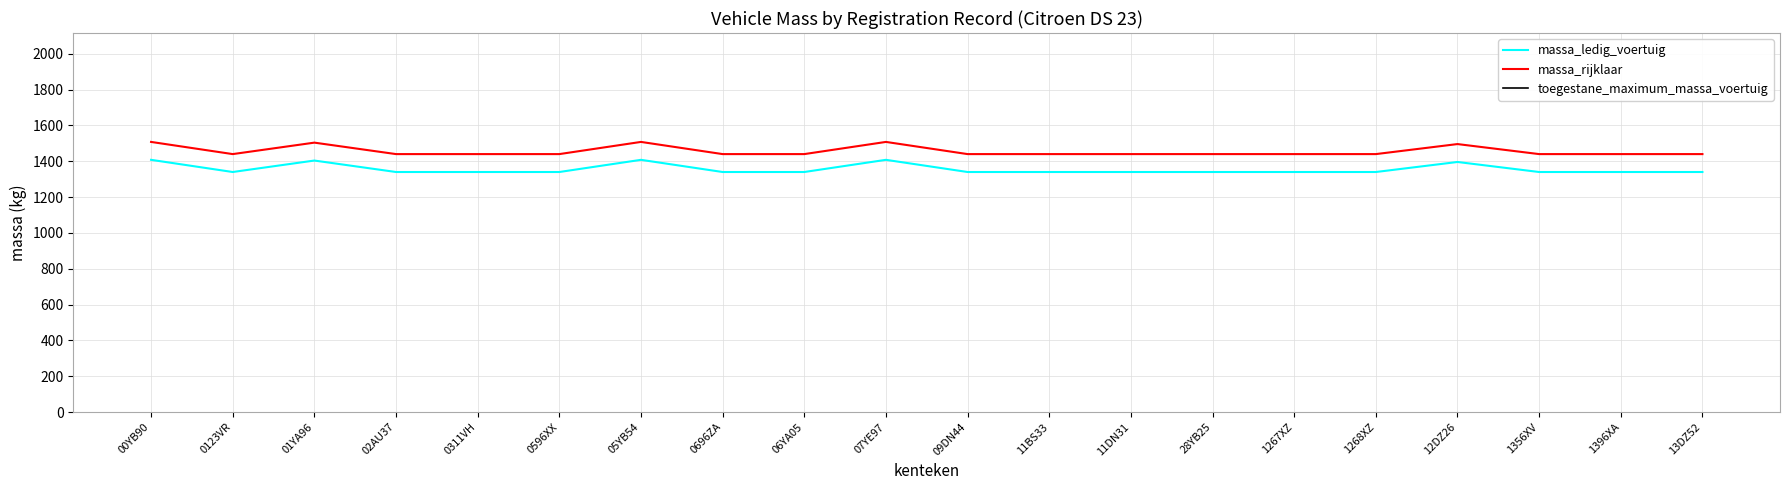

What is the value of the massa_ledig_voertuig point at the 2nd from the left?

1340.0